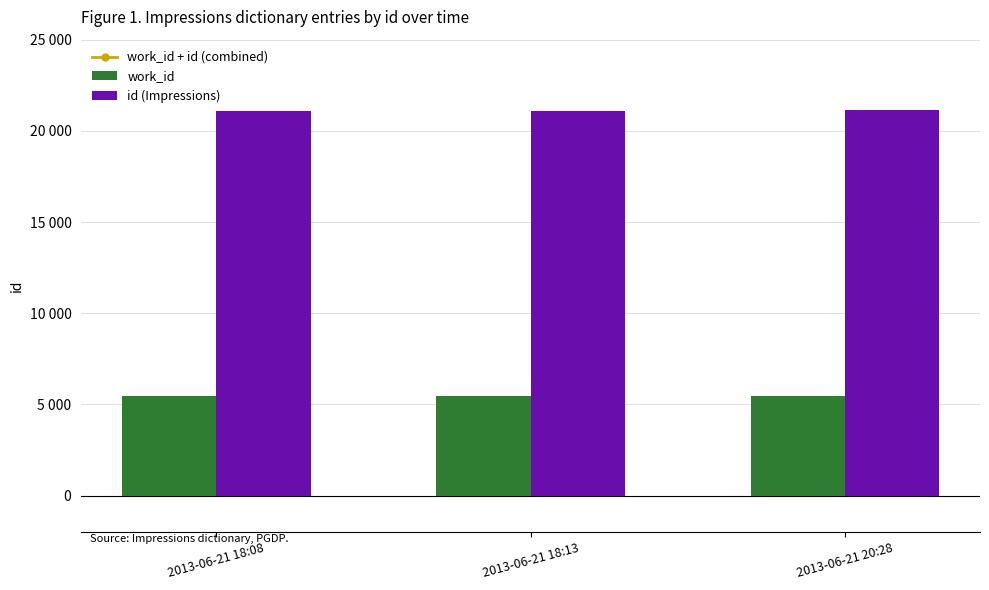

How many values in the id (Impressions) series are below 21111?

1